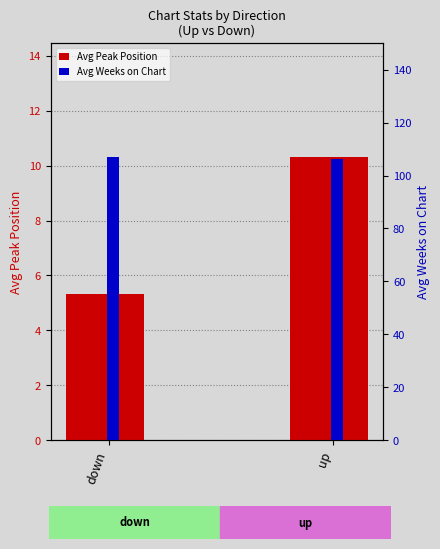

Where is Avg Peak Position nearest to the value 7?

down